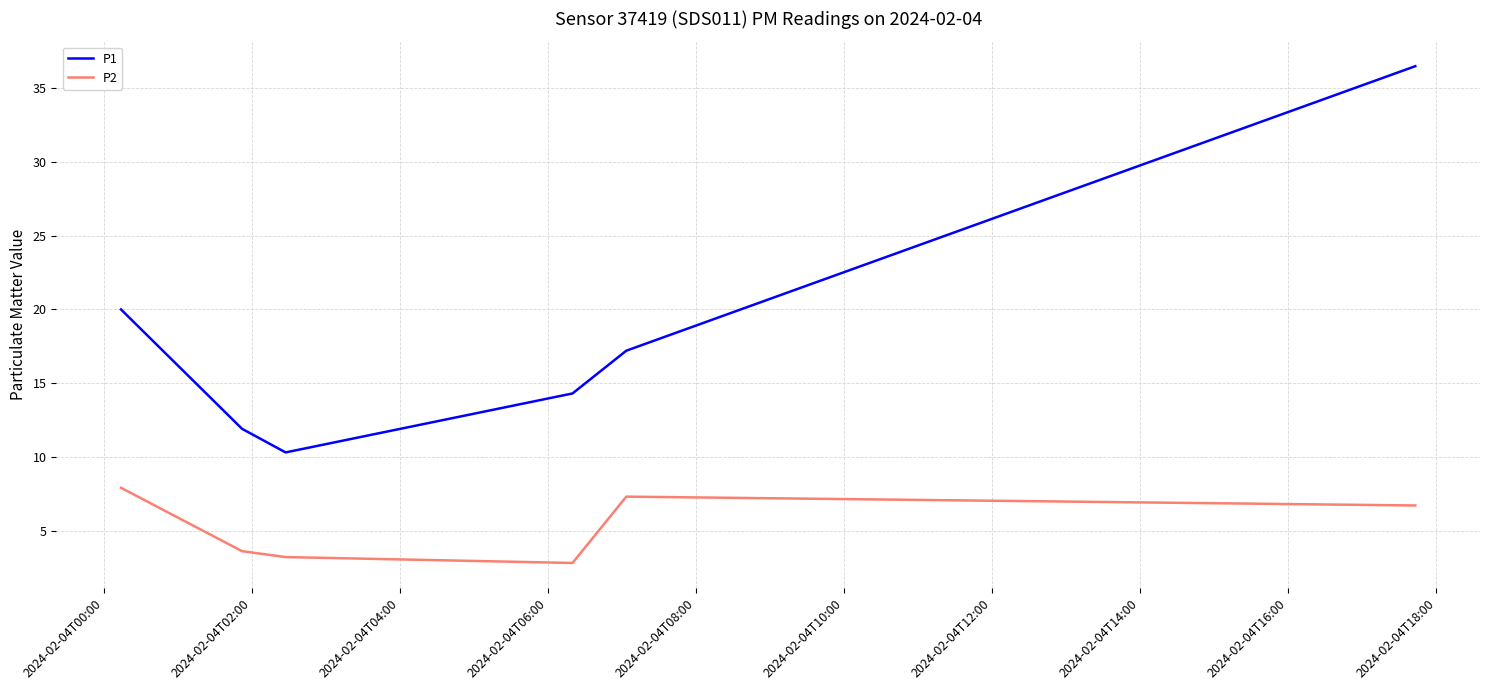

What is the difference between the second highest and second lowest values in the P2 series?

4.1